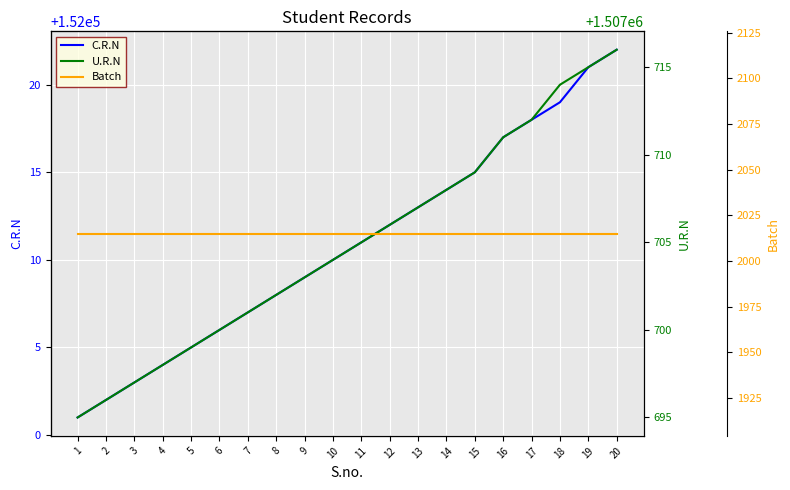

At 10, list the series in order from largest to smallest.

U.R.N, C.R.N, Batch